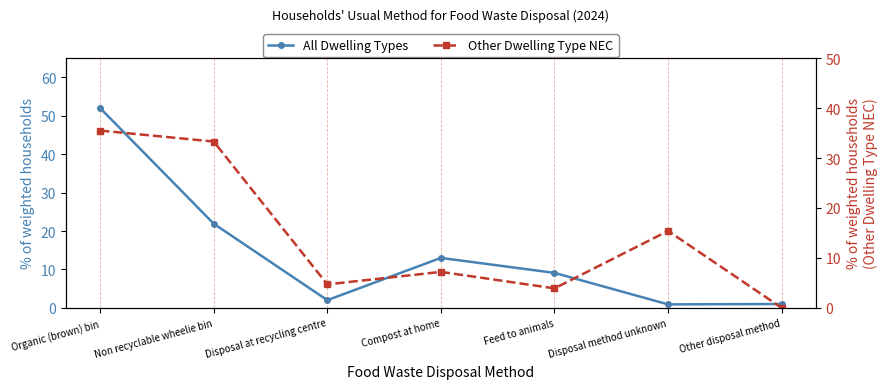

What is the label of the 7th point from the left?

Other disposal method